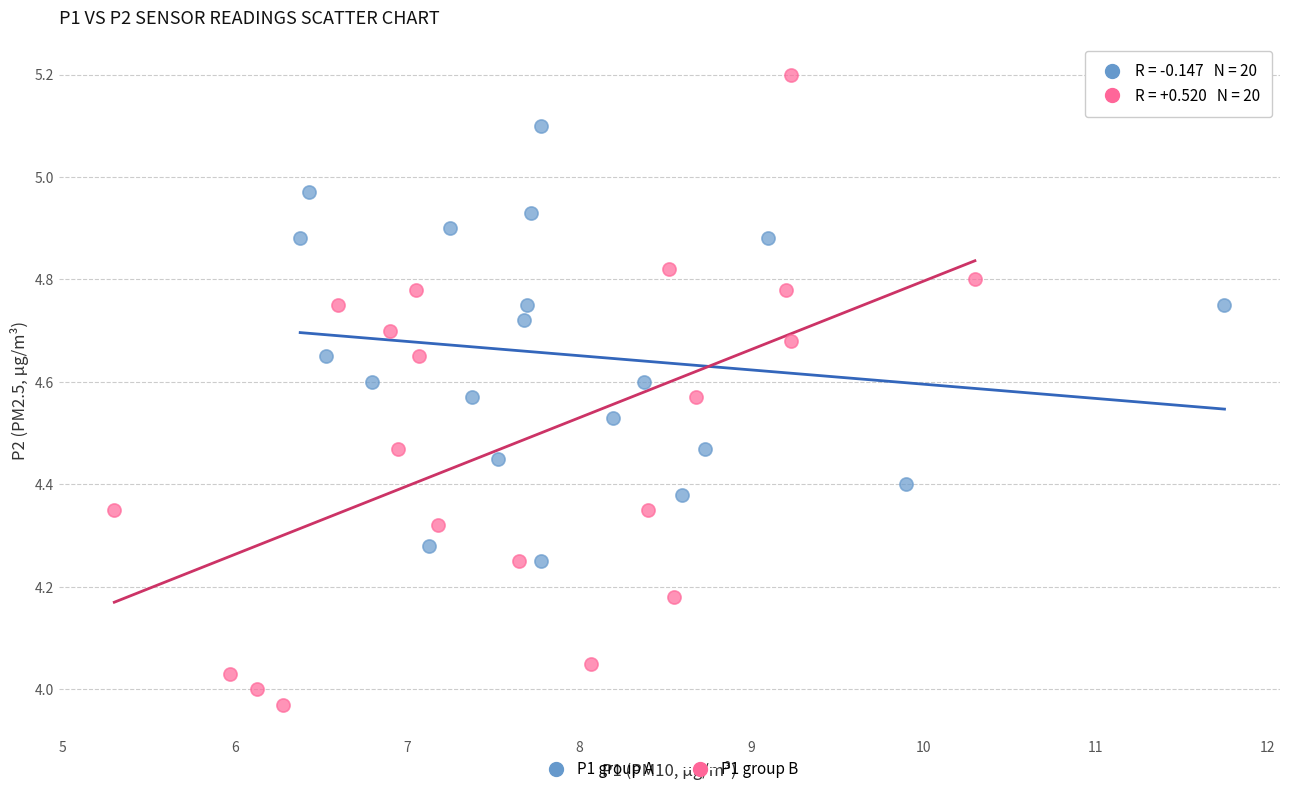

Which series has the largest Y range (max minus min)?

P1 group B